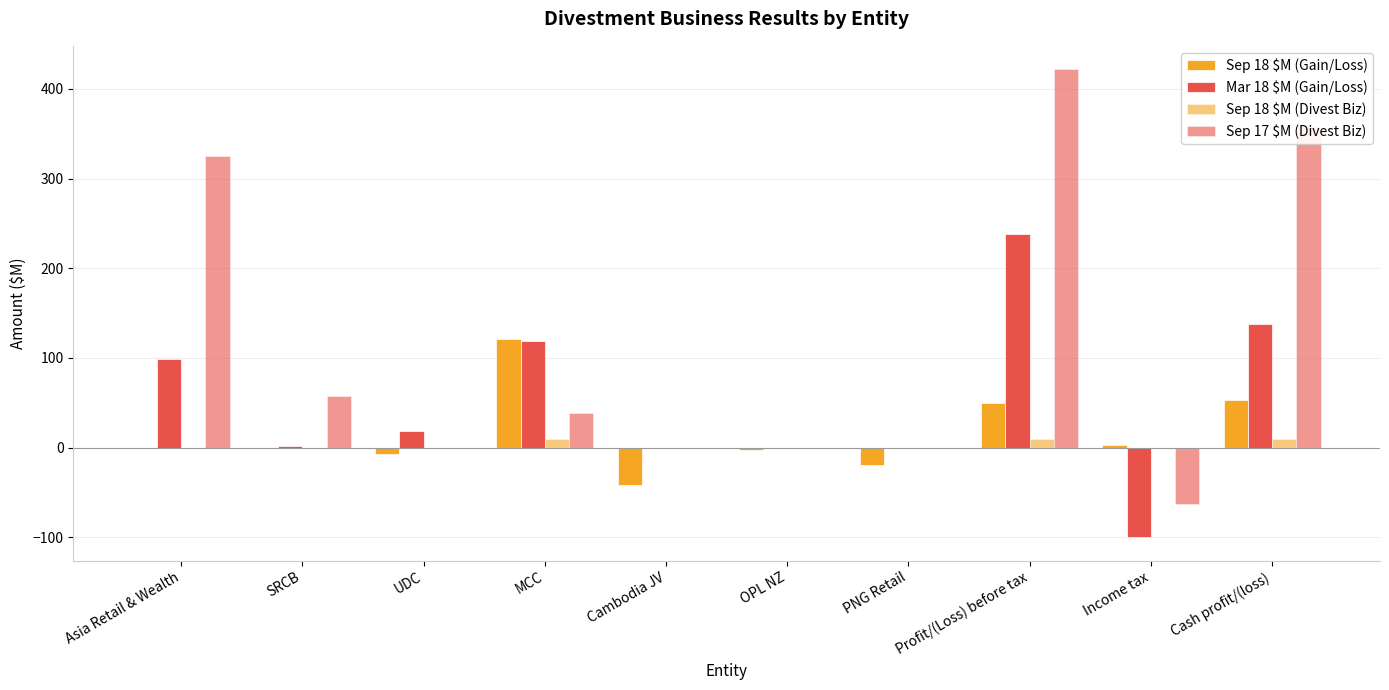

What is the spread (max minus min) of values at Cash profit/(loss)?

349